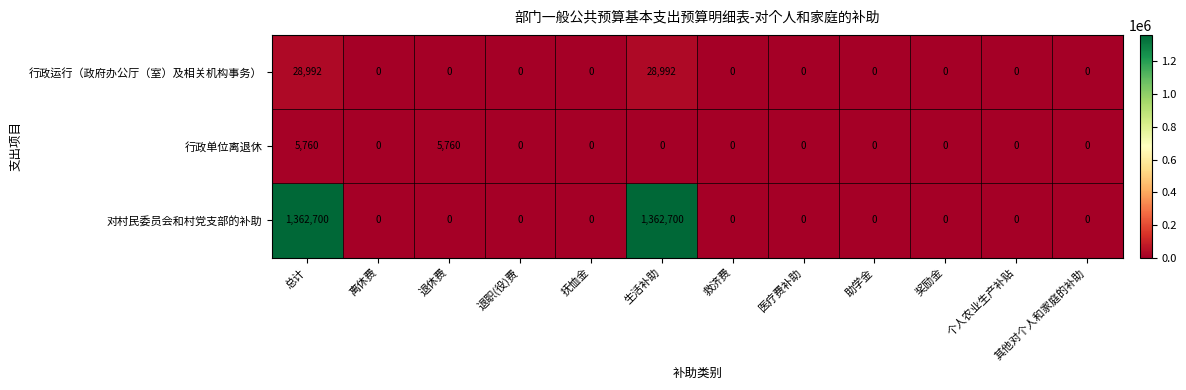

What is the maximum value for 对村民委员会和村党支部的补助?

1362700